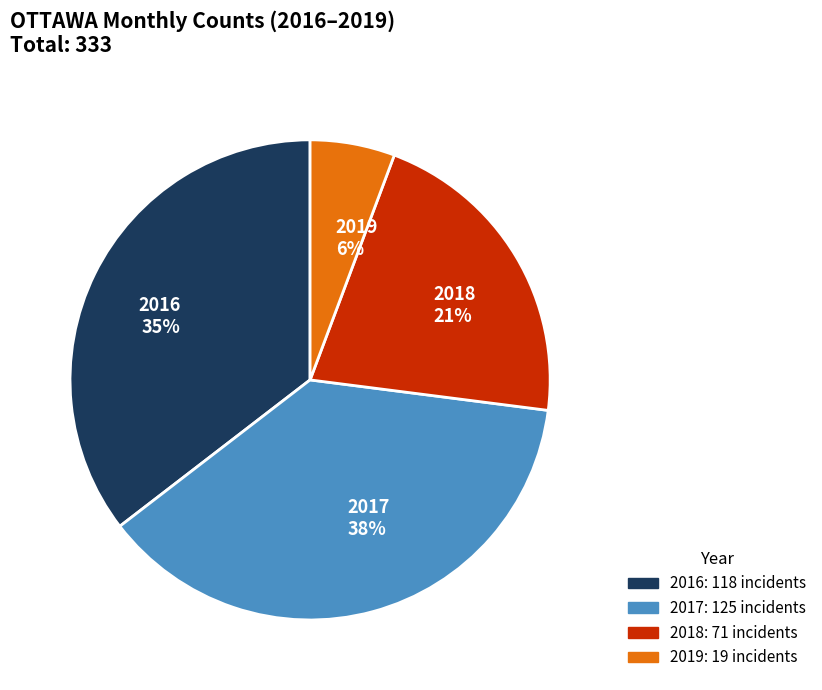

What is the smallest slice in the pie chart?

2019